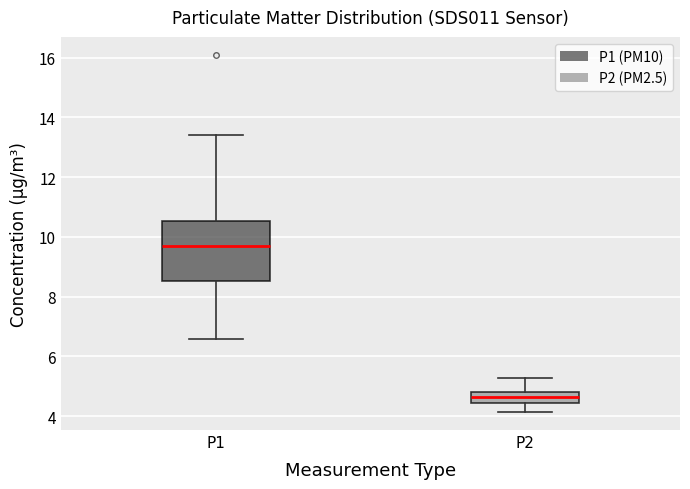

Reading left to right, read every box against the y-axis: the position of its median line, the range the box covers, and the ends of its whiskers. The values are not printed on the chart, so give them approximately, as read against the axis.

P1: median 9.6, box 8.6 to 10.6, whiskers 6.6 to 13.4
P2: median 4.6, box 4.4 to 4.8, whiskers 4.2 to 5.2